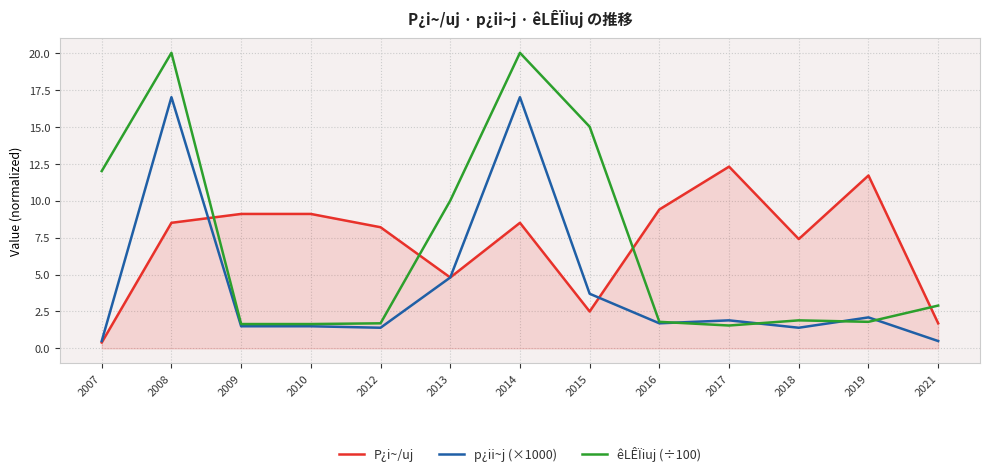

The value of êLÊÏiuj (÷100) at 2008 is 8.6. True or false?

False